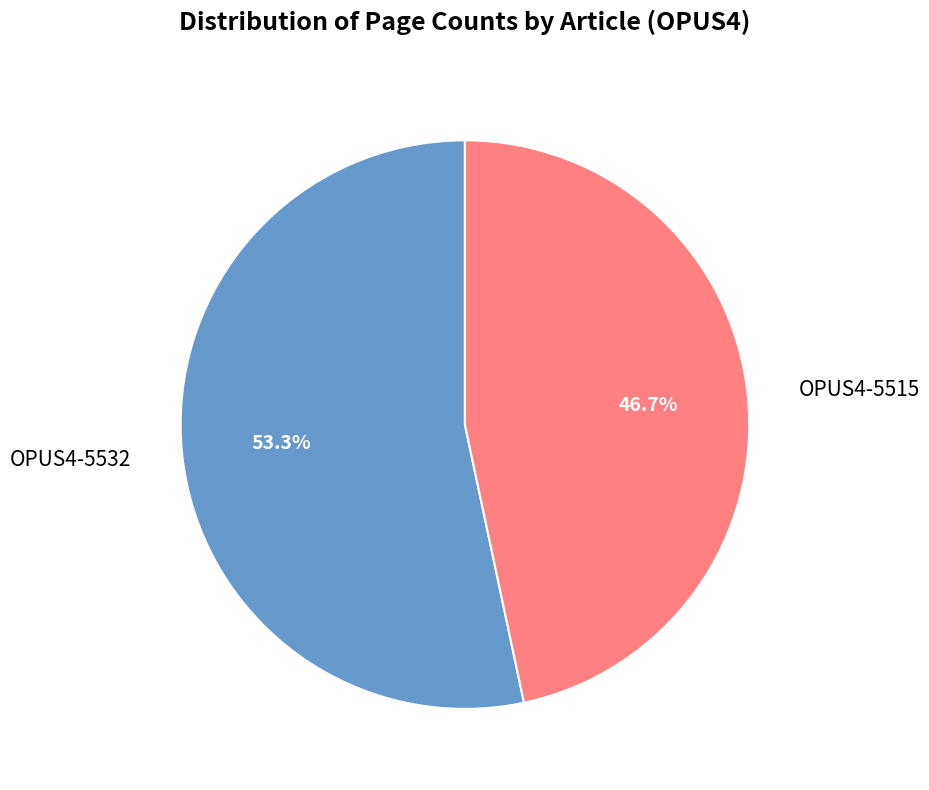

What is the largest slice in the pie chart?

OPUS4-5532